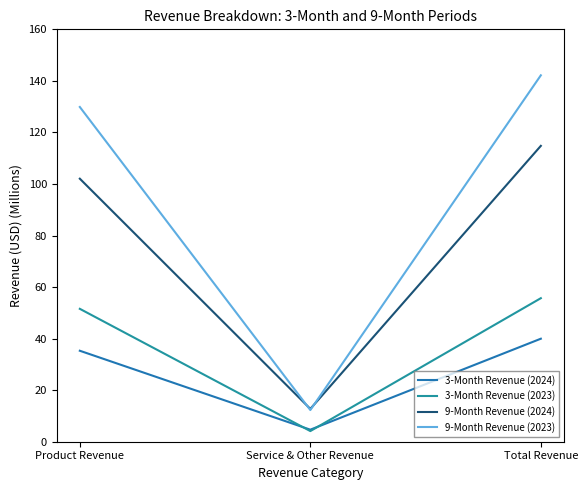

What is the minimum value for 9-Month Revenue (2023)?

12.3